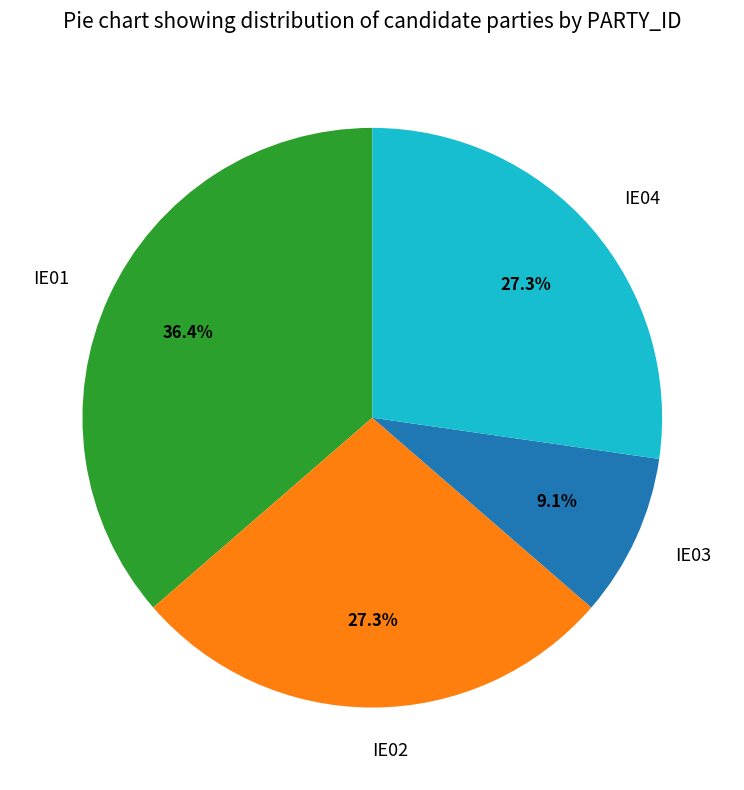

To the nearest percent, what is the difference between the largest and smallest slice percentages?

27%